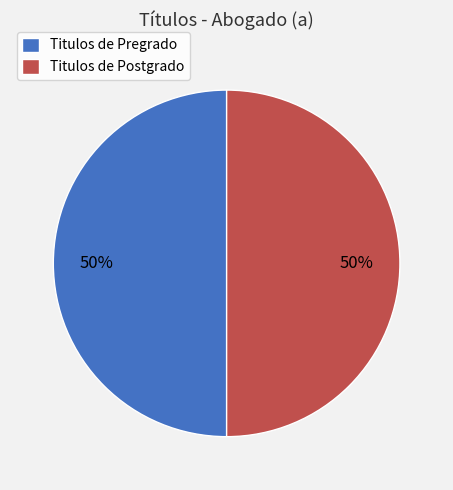

Approximately how many times larger is the value at Titulos de Postgrado compared to Titulos de Pregrado?

1.0